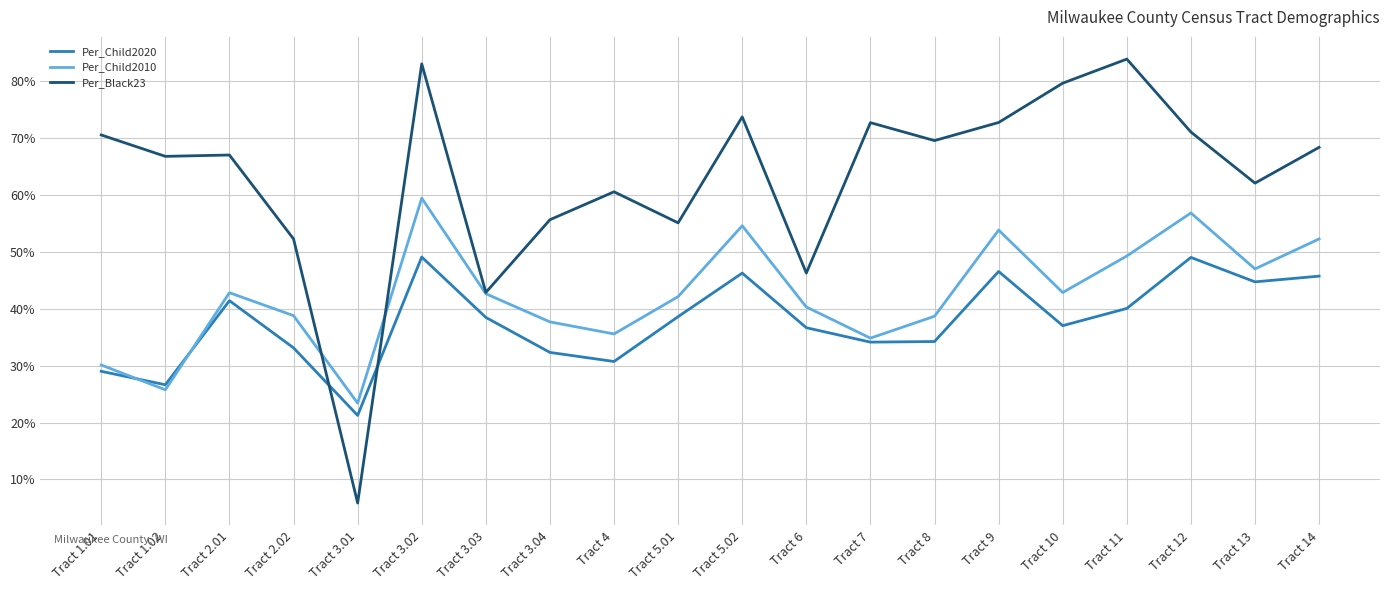

At Tract 14, list the series in order from smallest to largest.

Per_Child2020, Per_Child2010, Per_Black23